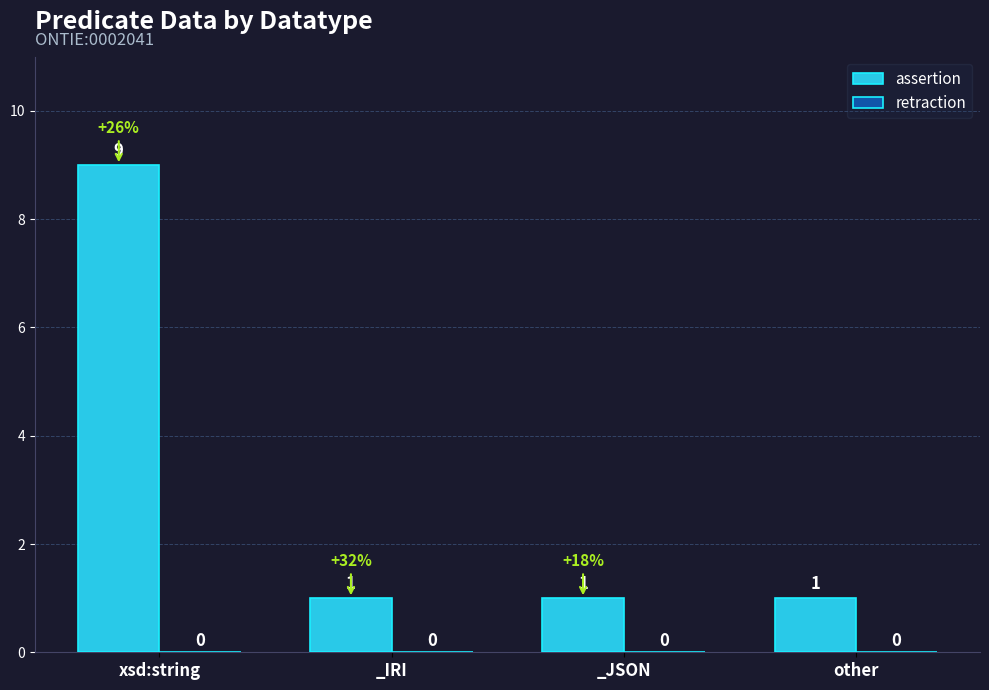

How many bars are there in total?

4